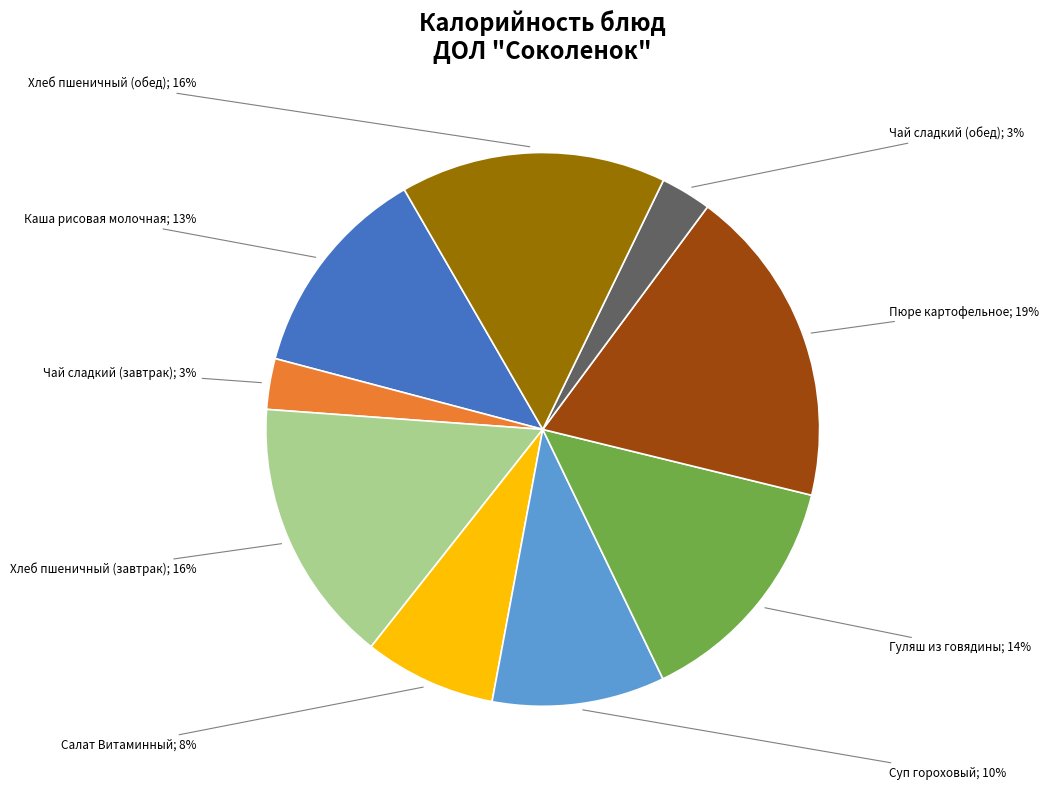

Does any single category account for the majority?

No